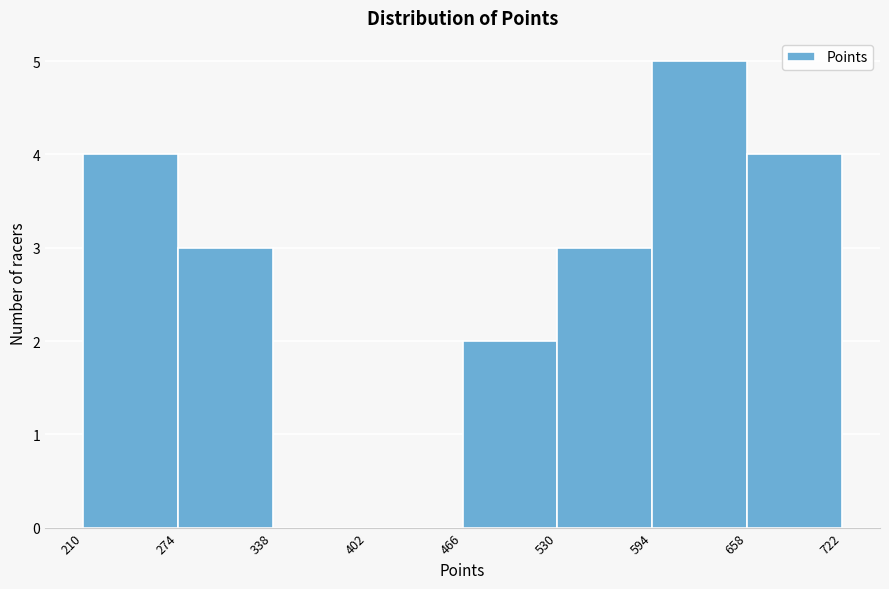

Reading left to right, transcribe this chart: for each bar, give the range it covers on the x-axis and its height. The values are not printed on the chart, so give them approximately, as read against the axis.

210 to 274: 4
274 to 338: 3
338 to 402: 0
402 to 466: 0
466 to 530: 2
530 to 594: 3
594 to 658: 5
658 to 722: 4